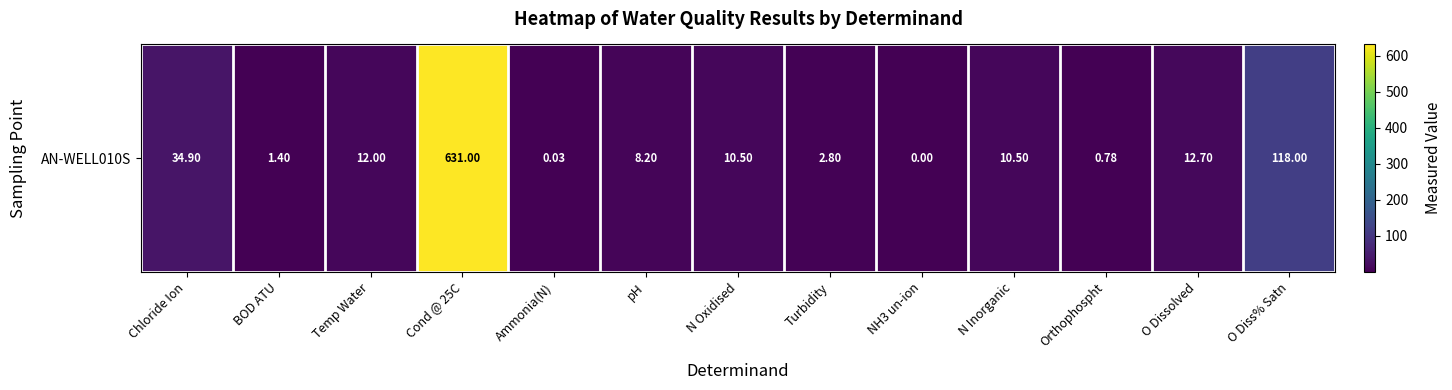

Rank the categories by value from lowest to highest.

NH3 un-ion, Ammonia(N), Orthophospht, BOD ATU, Turbidity, pH, N Oxidised, N Inorganic, Temp Water, O Dissolved, Chloride Ion, O Diss% Satn, Cond @ 25C